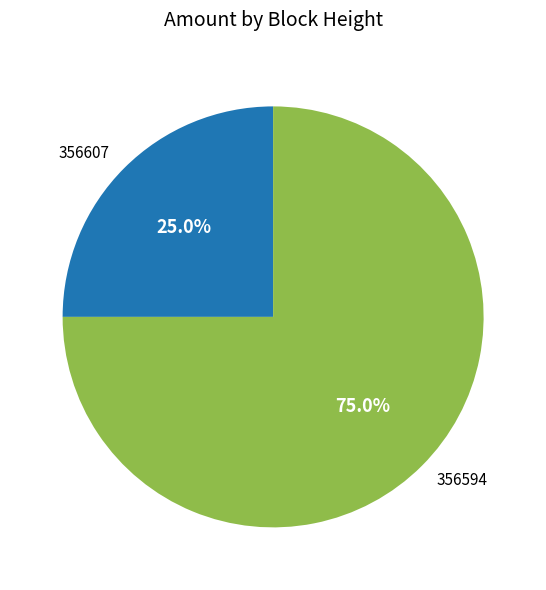

How many slices are in this pie chart?

2